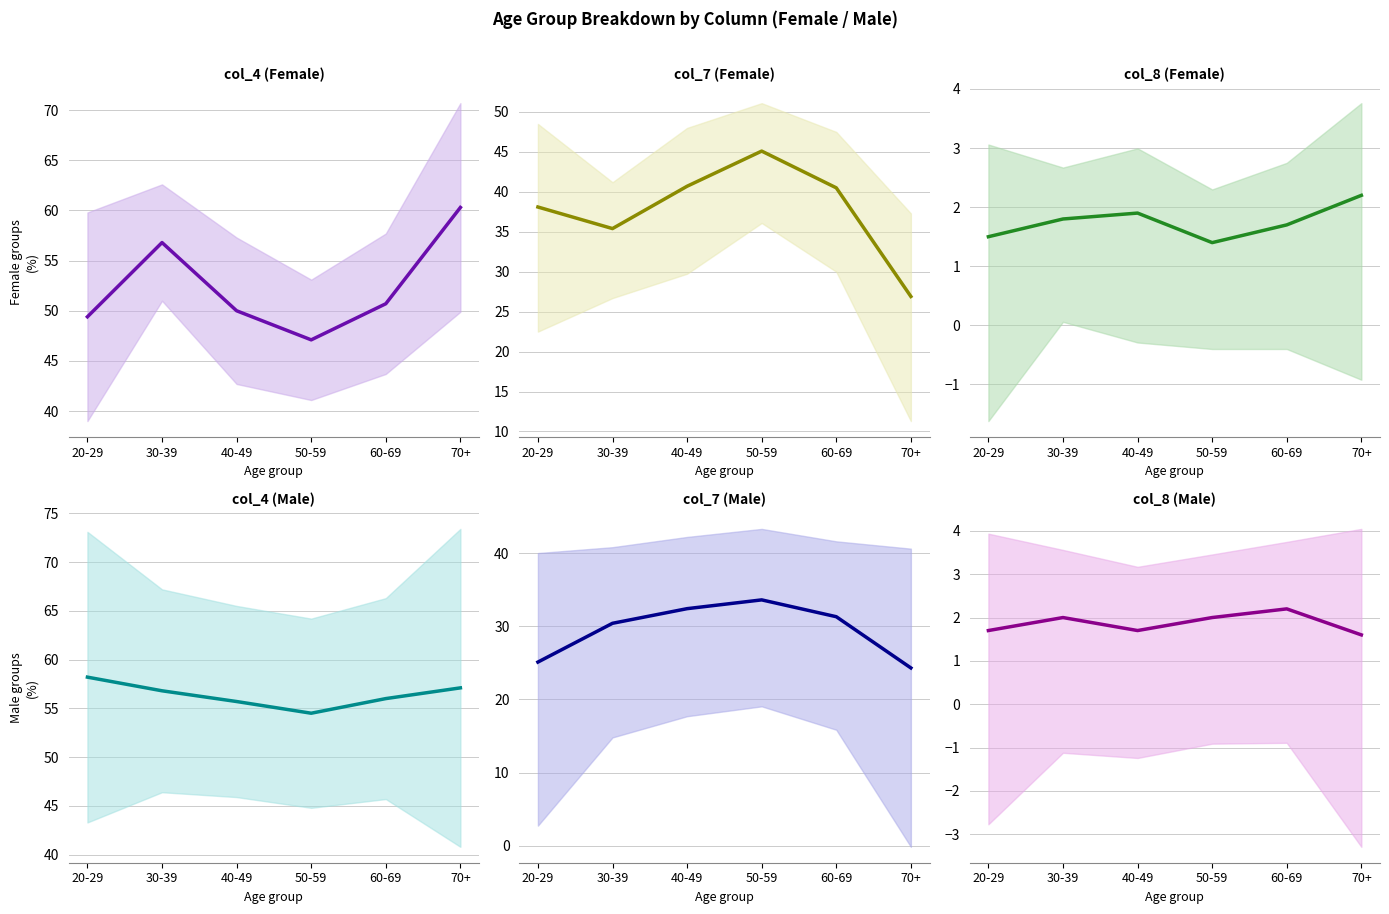

At how many categories does at least one series exceed 36?

6